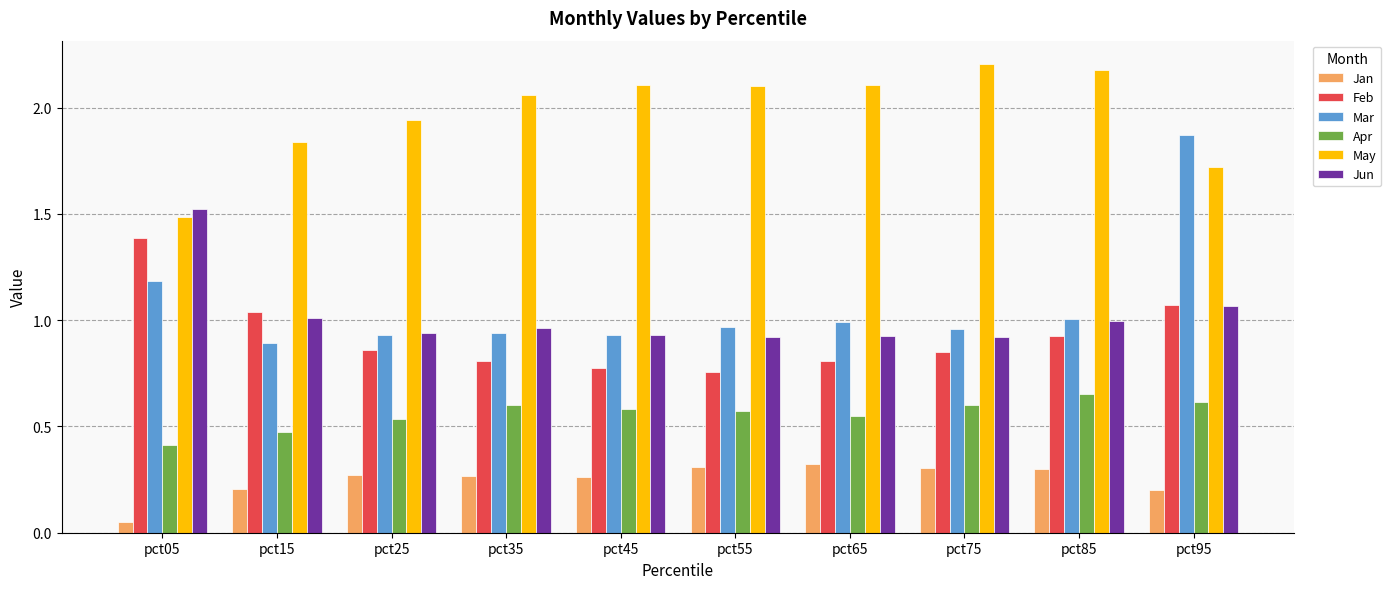

The value of Feb at pct75 is 1.3. True or false?

False